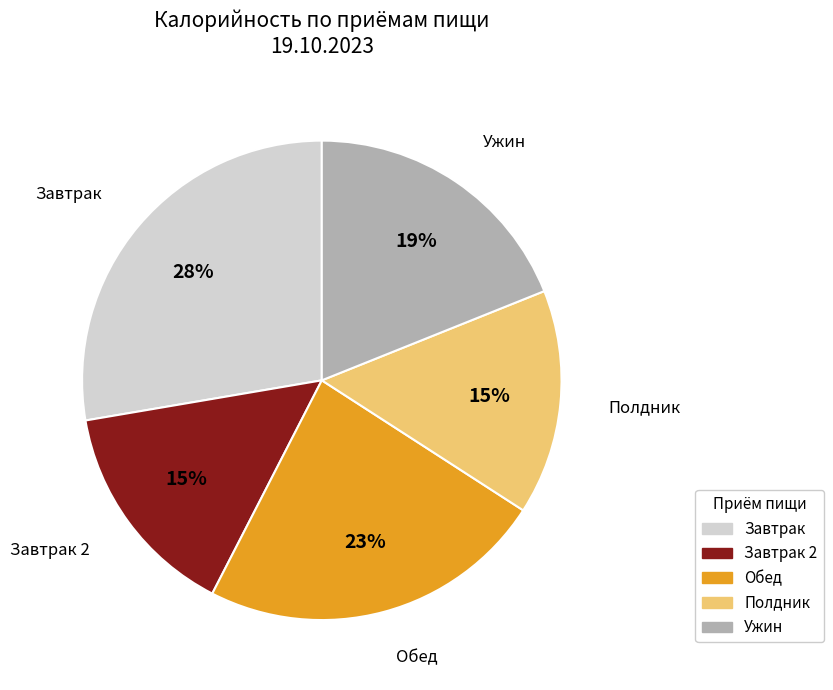

Does Обед represent more than half of the total?

No